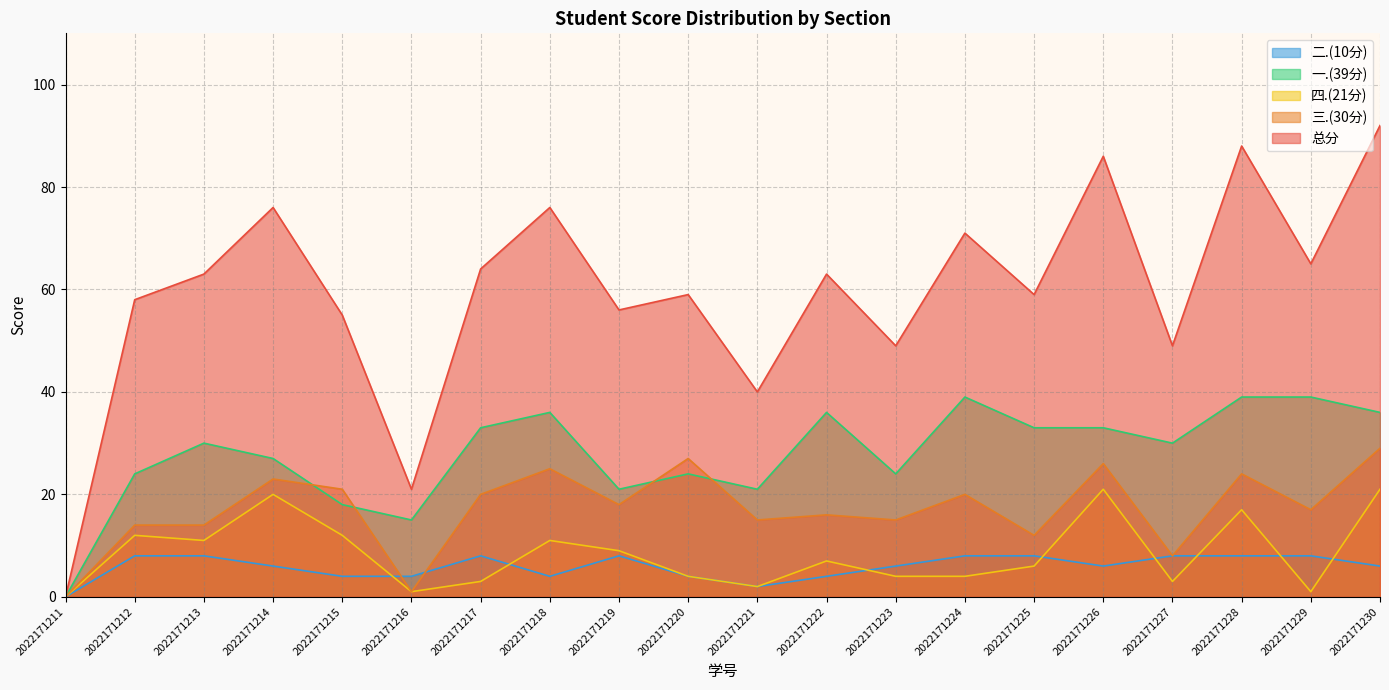

What is the approximate value of 三.(30分) at 2022171223?

15